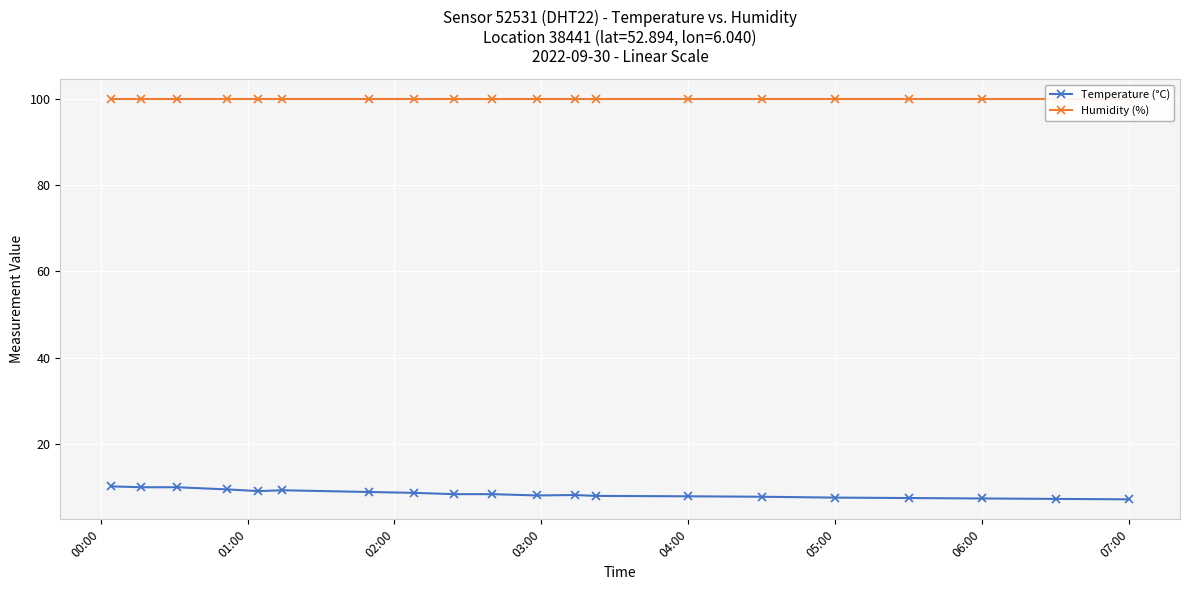

True or false: Temperature (°C) has more than 0 points higher than both neighbors.

True